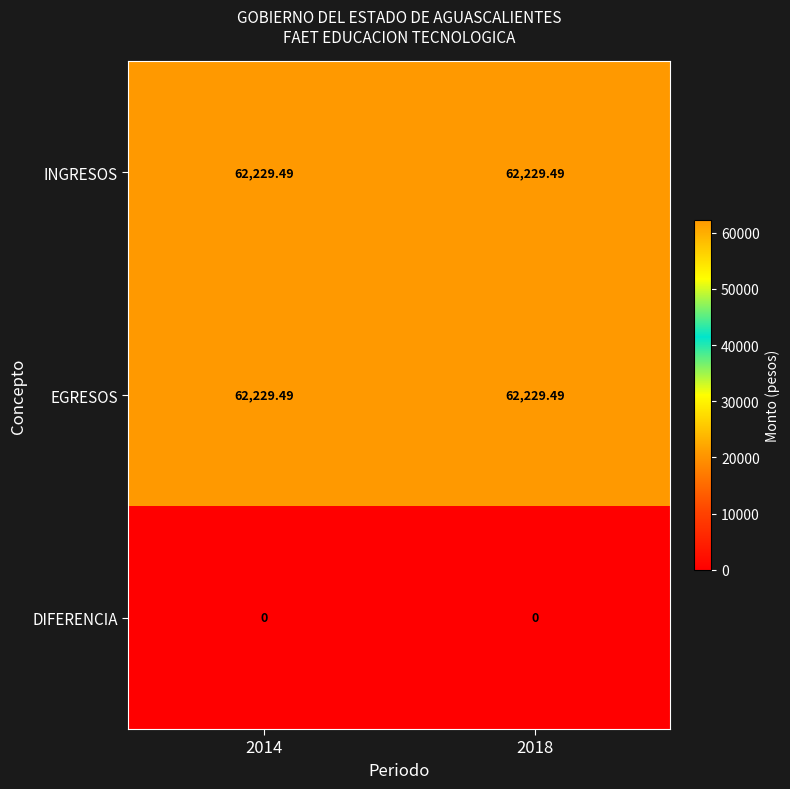

Is the value of DIFERENCIA at 2014 greater than the value of INGRESOS at 2018?

No